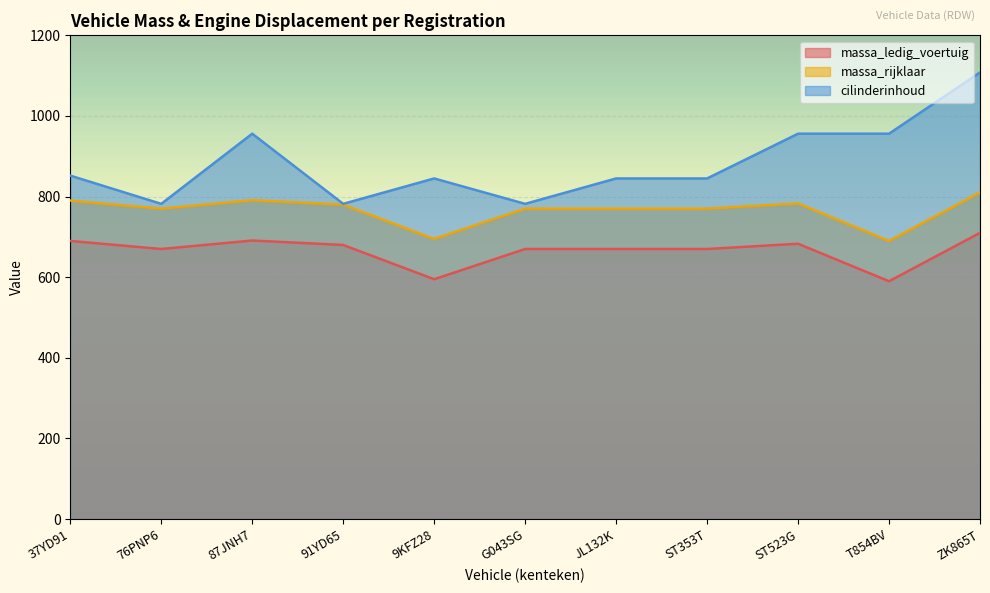

At which category does massa_ledig_voertuig reach its first local valley?

76PNP6